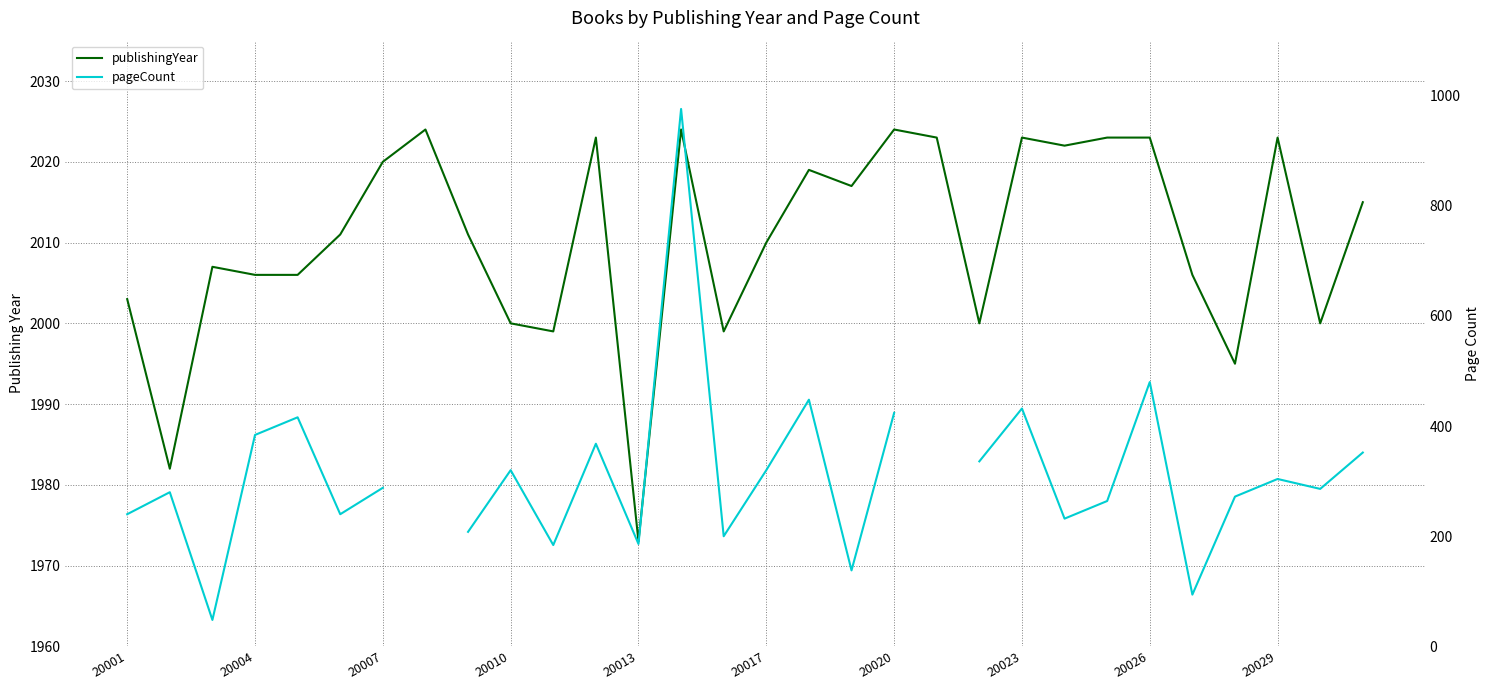

Is the value of publishingYear at 19 greater than the value of pageCount at 29?

Yes